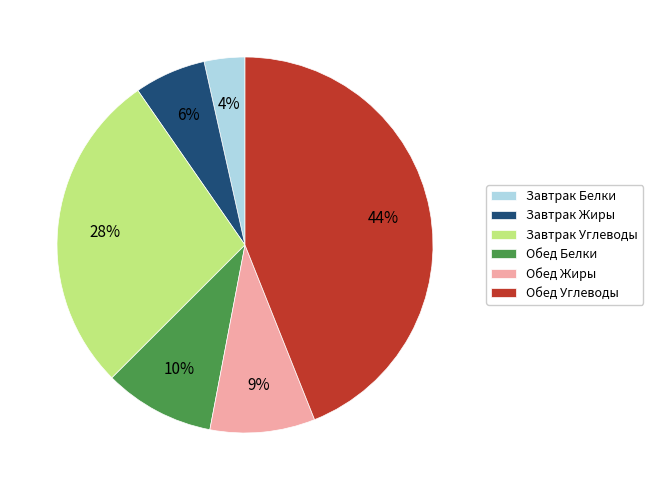

To the nearest percent, what is the average slice percentage?

17%